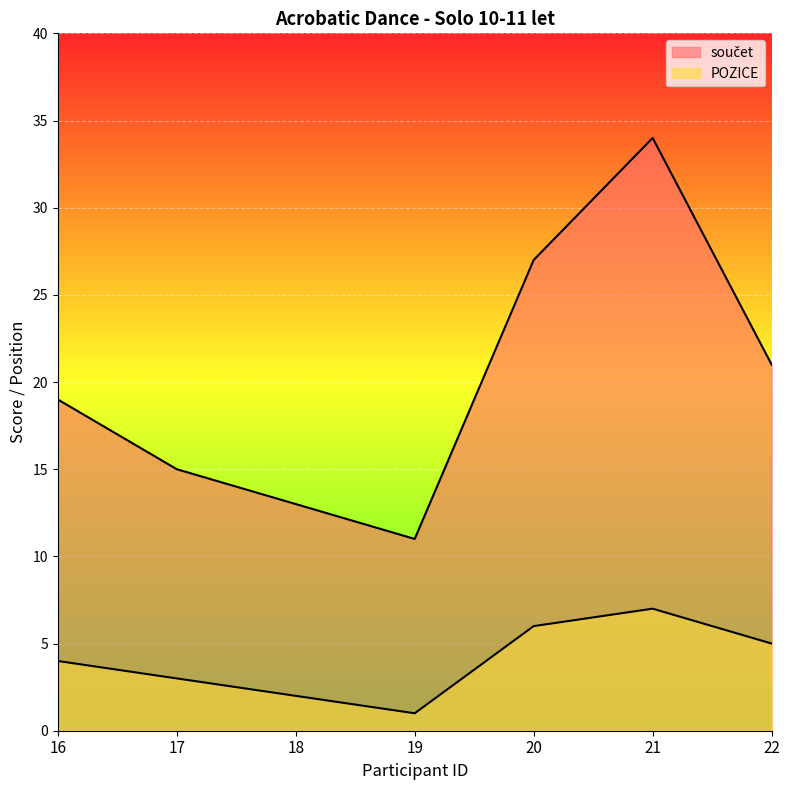

What is the sum of the POZICE values at 19 and 20?

7